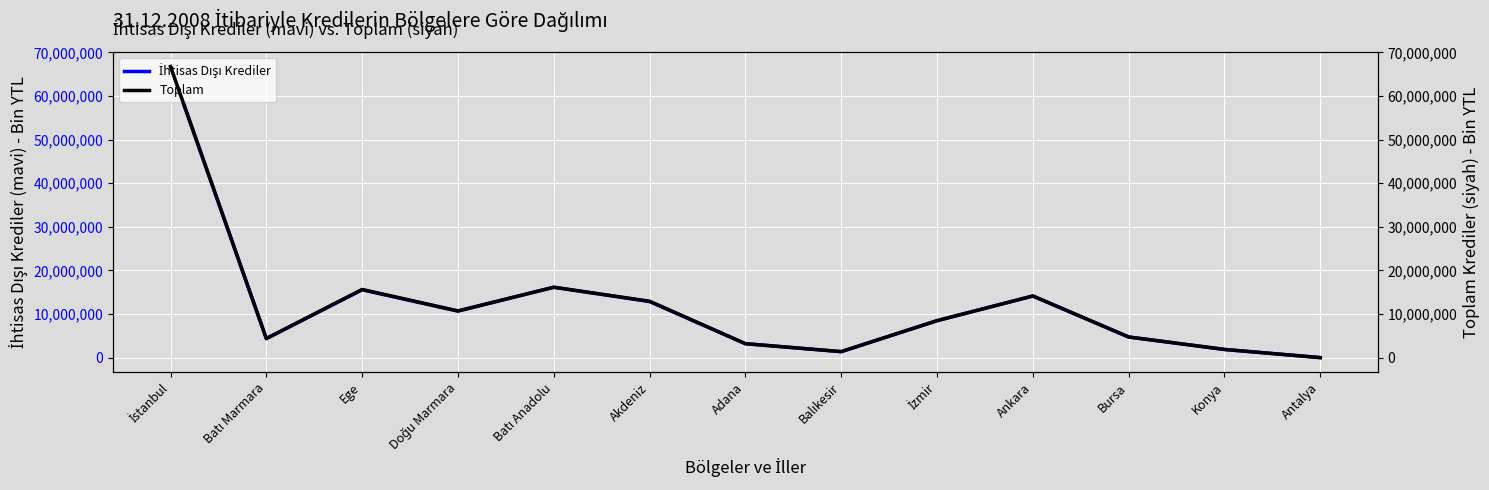

What is the spread (max minus min) of values at Doğu Marmara?

41170